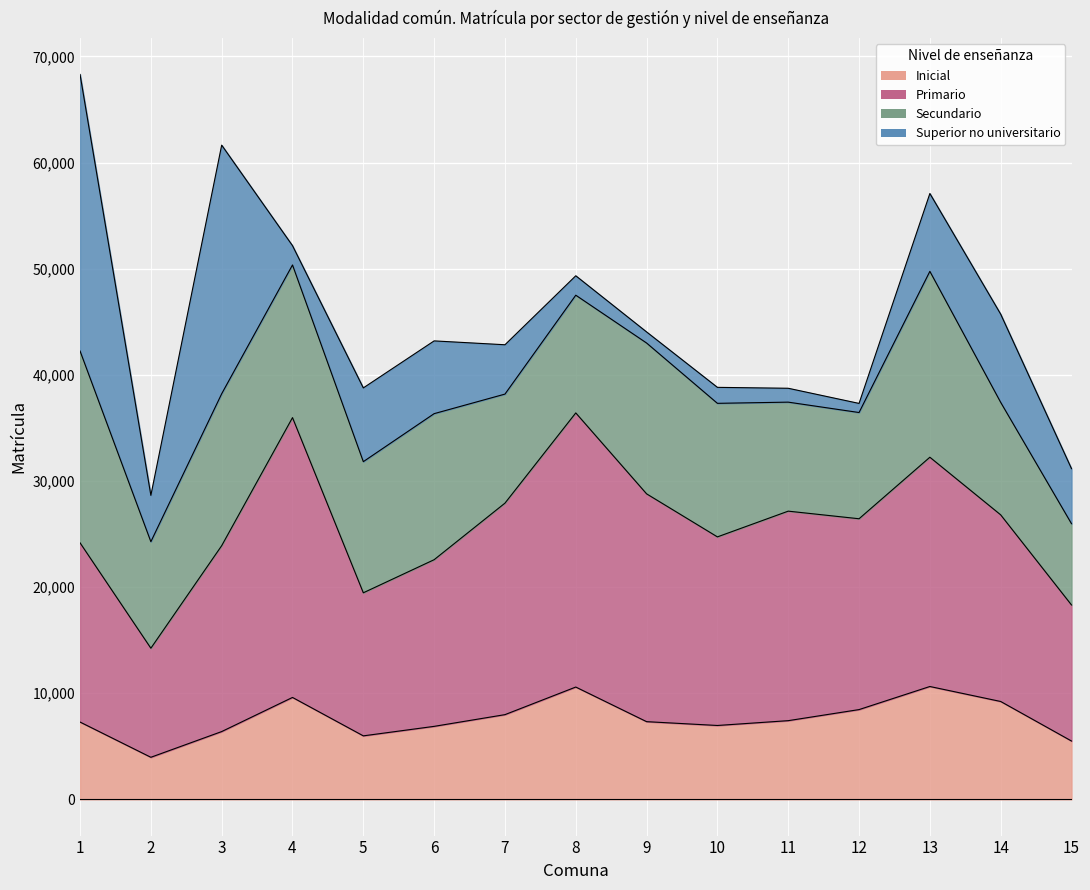

Which category has the lowest value in the Primario series?

2